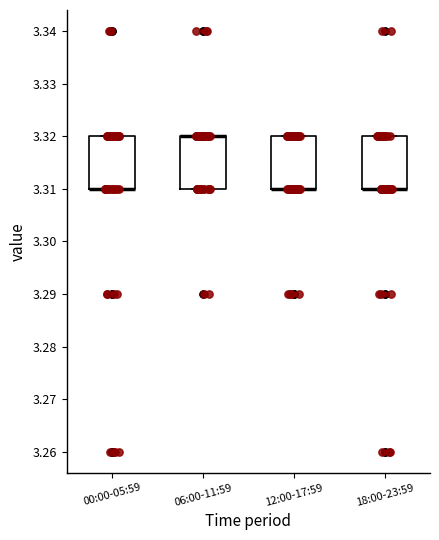

Where is the upper edge of the box for 18:00-23:59 on the y-axis? The values are not printed on the chart, so give them approximately, as read against the axis.

3.32